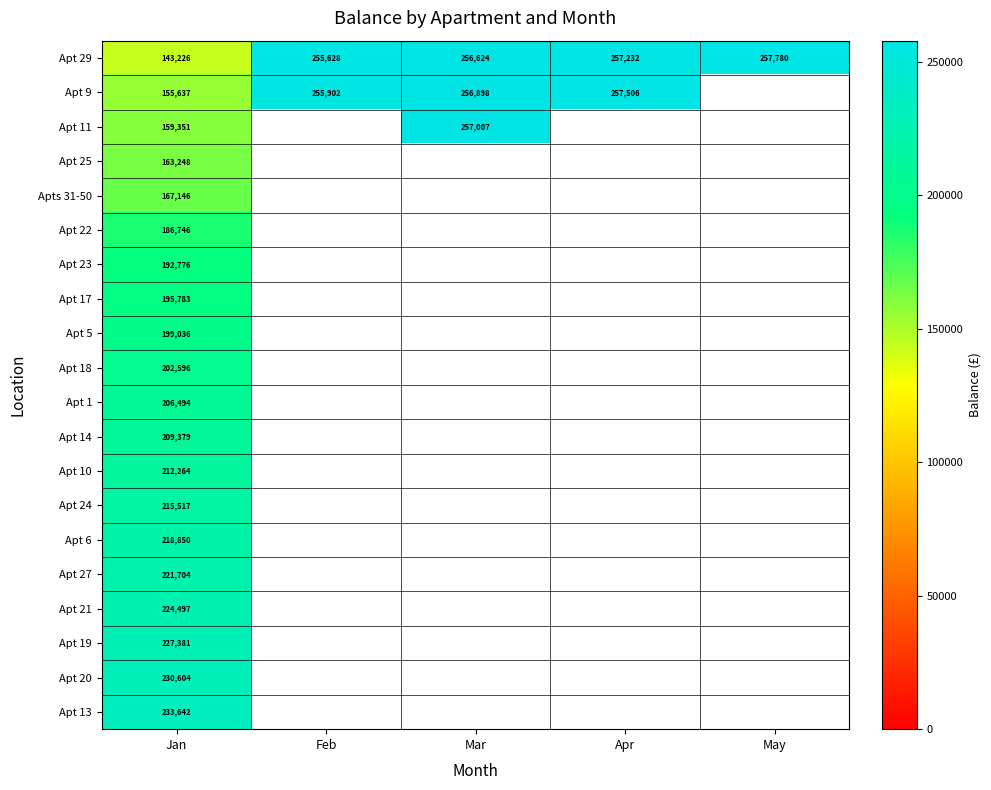

What is the minimum value for Apt 11?

159350.7